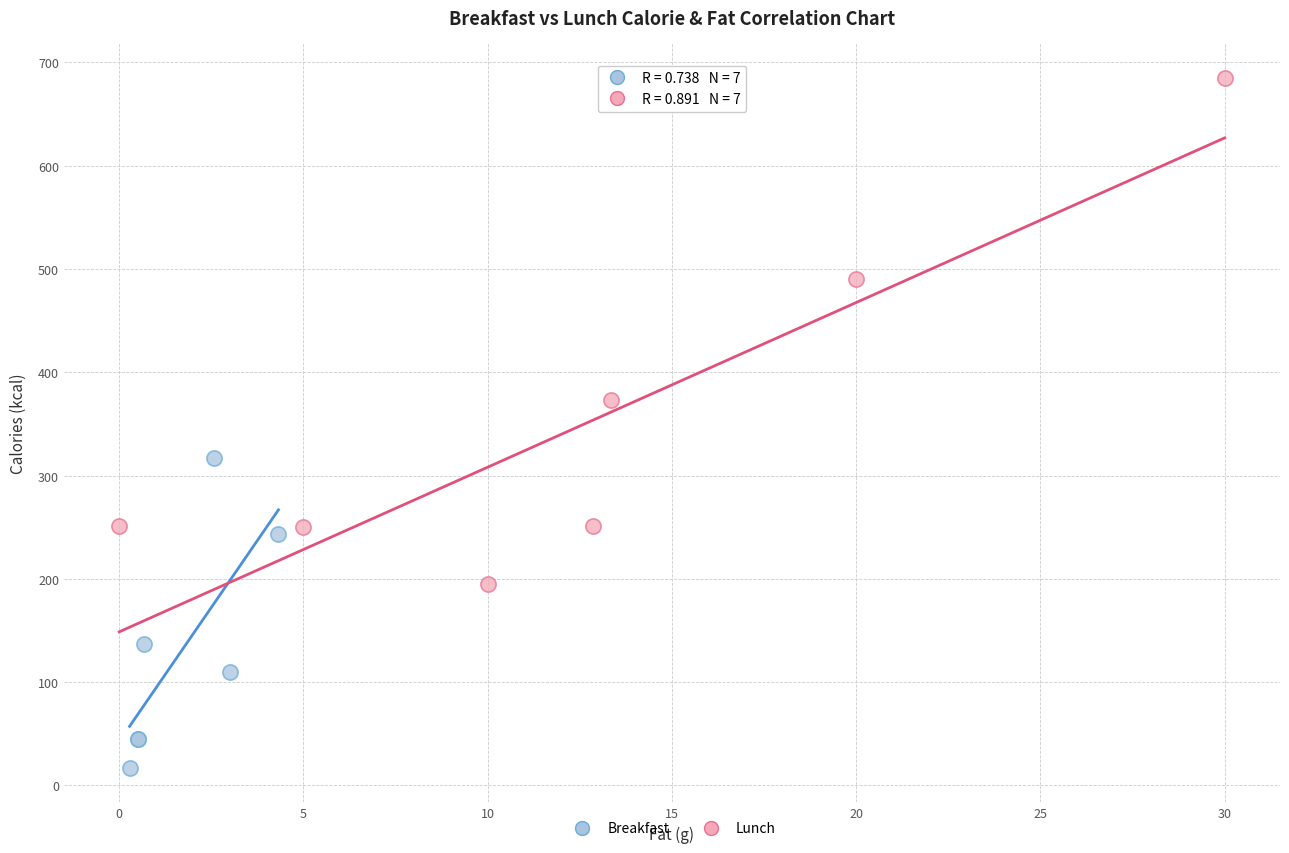

Which series reaches the maximum Y coordinate?

Lunch